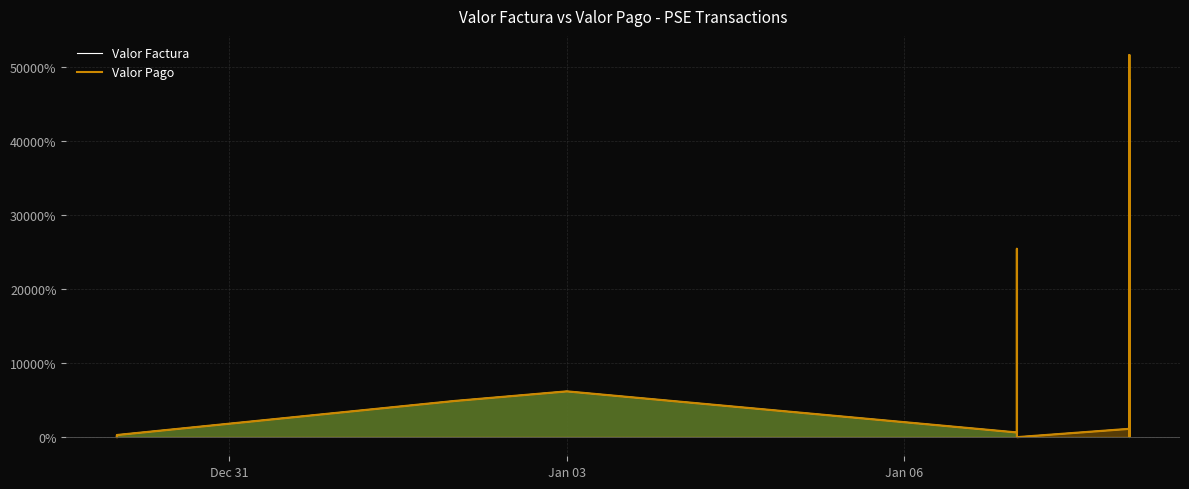

True or false: Valor Factura and Valor Pago cross at least once.

False